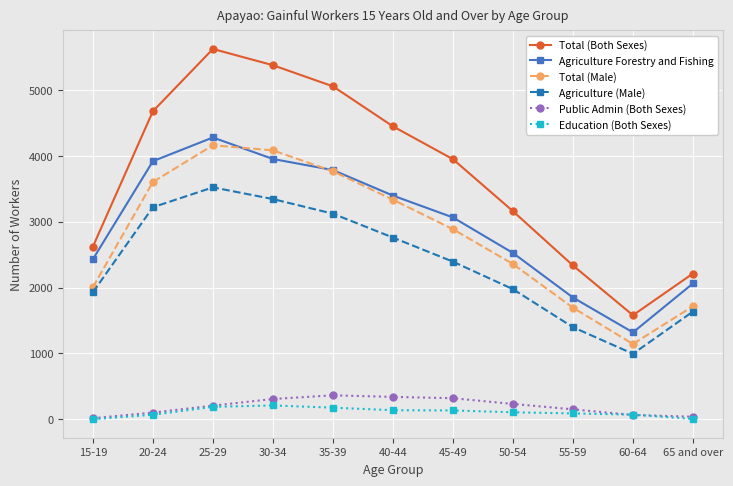

The value of Total (Both Sexes) at 35-39 is 5058. True or false?

True